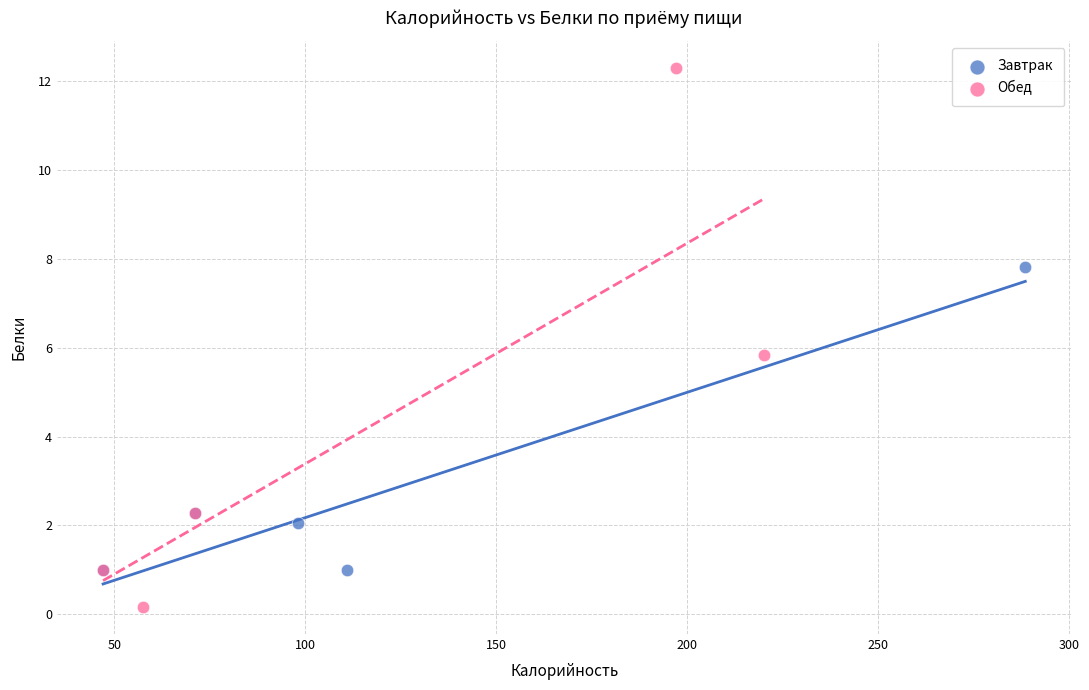

Which series has the widest spread of Y values?

Обед